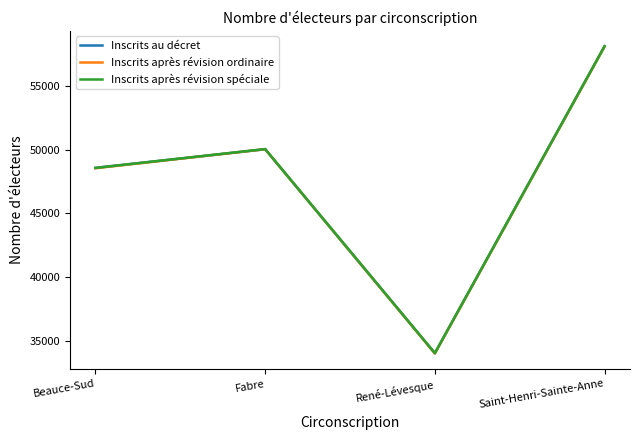

What is the lowest value of the Inscrits après révision spéciale series?

34008